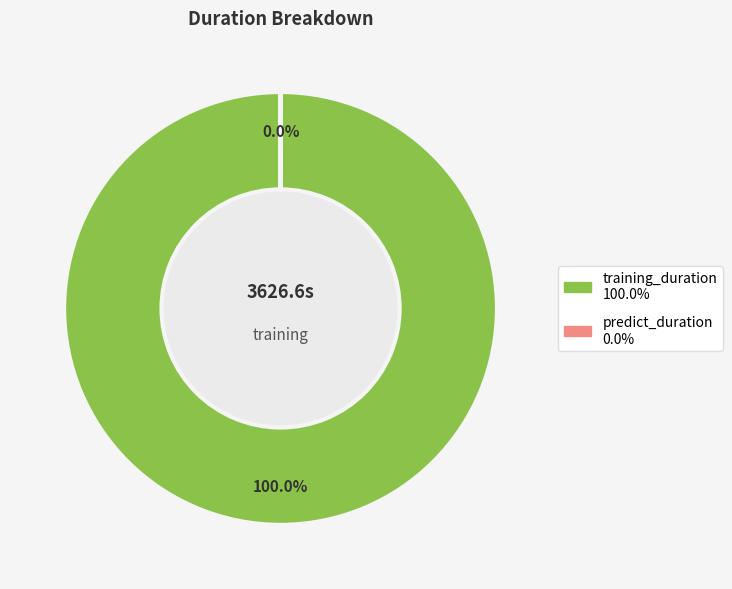

Which category has the biggest portion of the pie?

training_duration